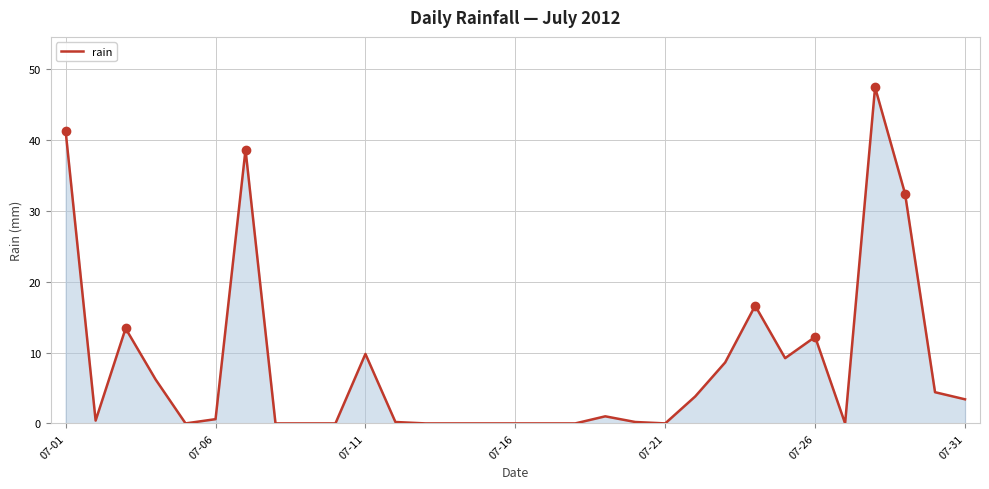

What is the difference between the maximum and minimum values?

47.4